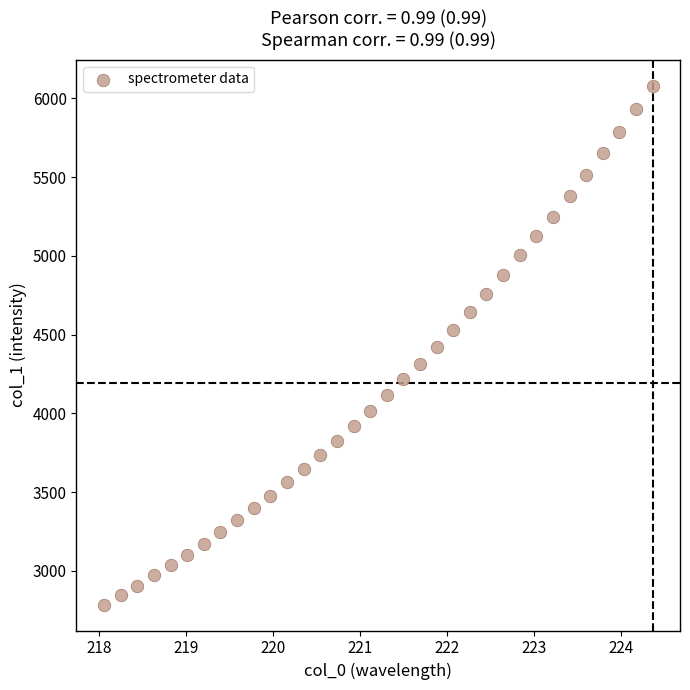

What is the range of Y values (max minus min)?

3293.7